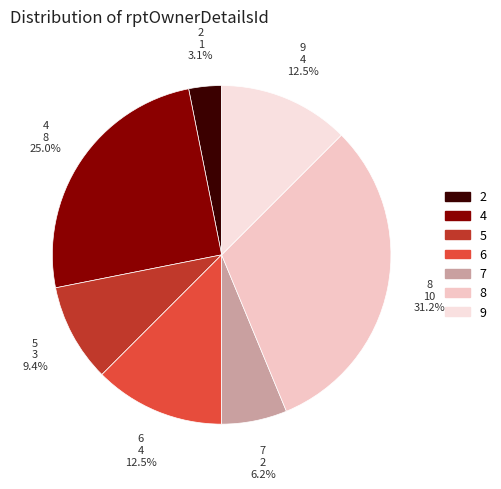

Which has a higher value, 9 or 5?

9